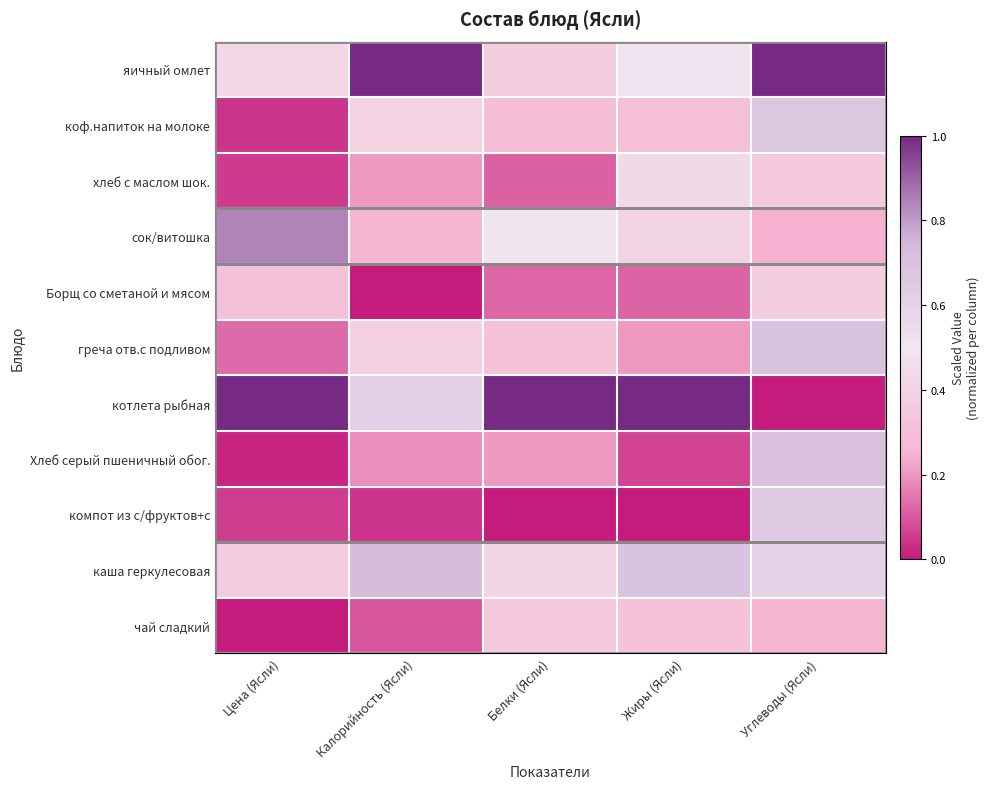

What is the total value across all series at Цена (Ясли)?

3.2